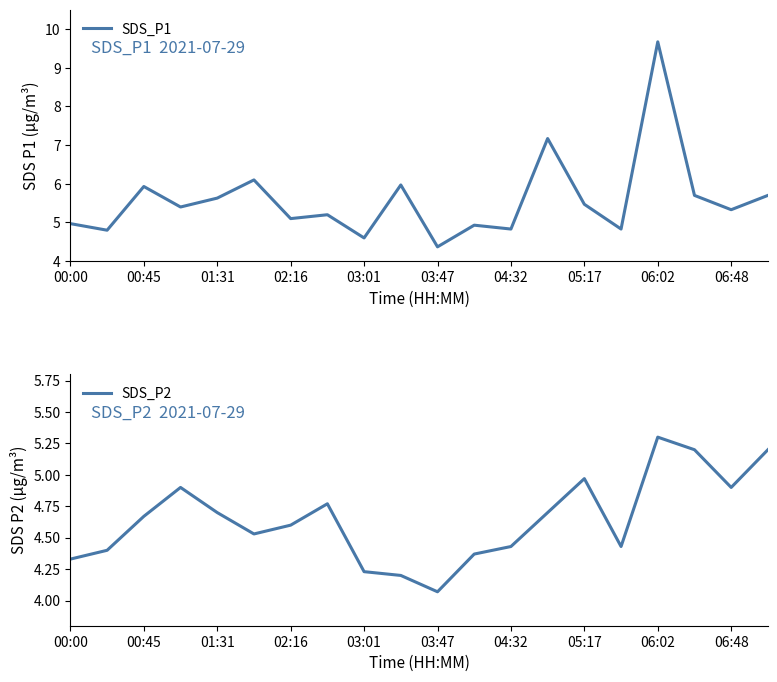

True or false: SDS_P2 and SDS_P1 cross at least once.

False